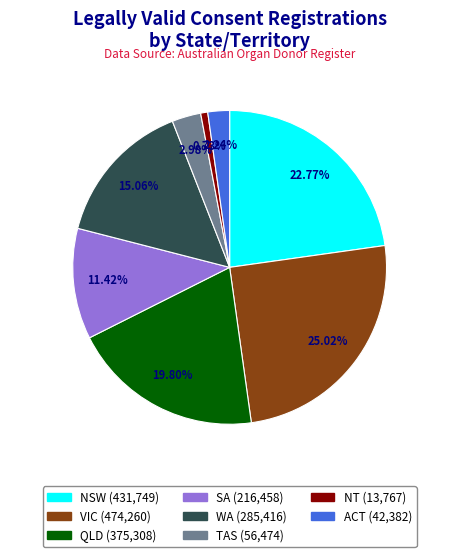

Count the number of slices in the pie.

8